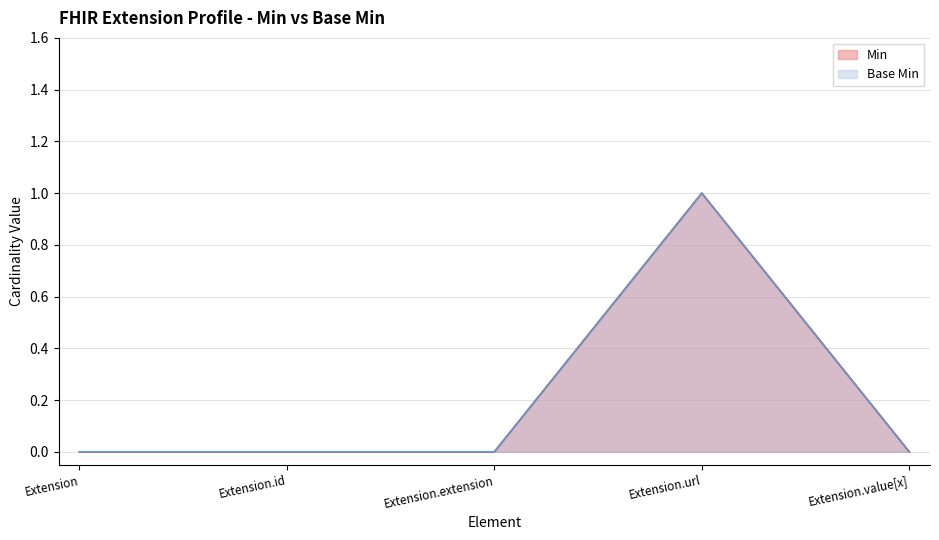

Which category has the highest value in the Base Min series?

Extension.url